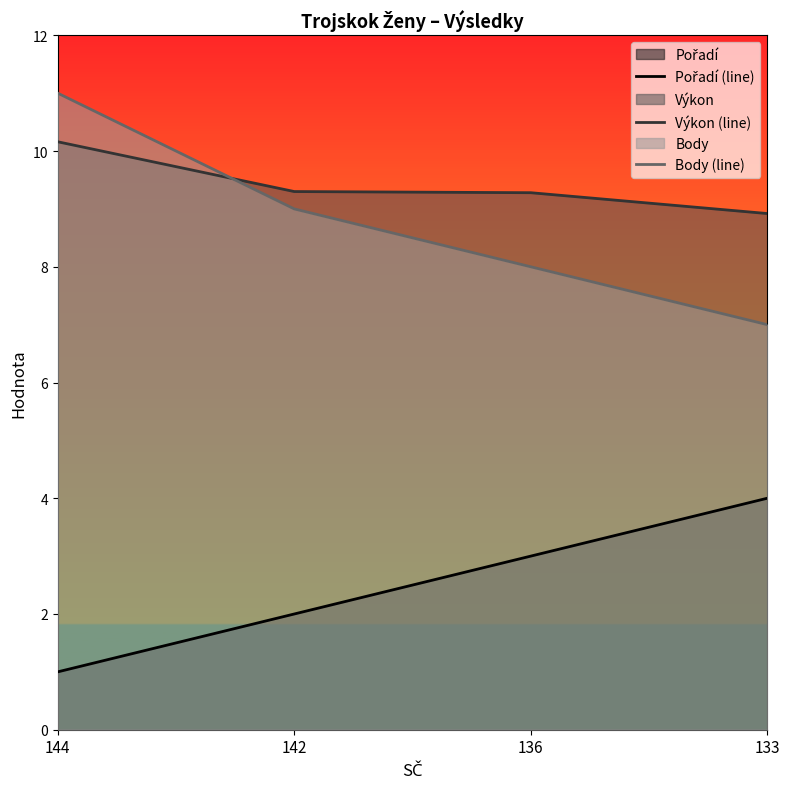

True or false: Pořadí (line) has a value of 4.0 at 133.

True